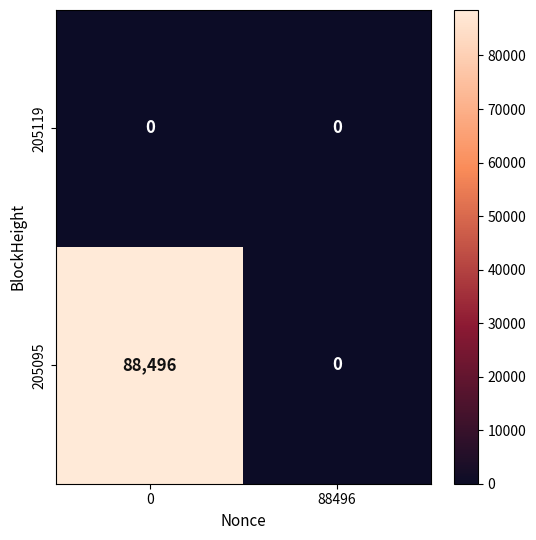

Reading left to right, transcribe all the data shown in this chart.

205119: 0	0
205095: 88496	0